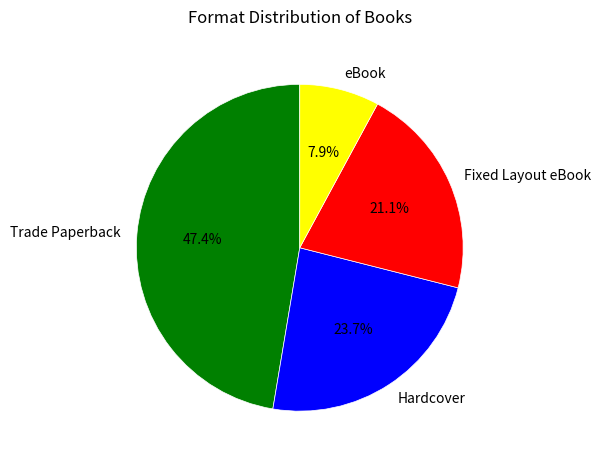

Is it true that Fixed Layout eBook is 26% of the pie?

False